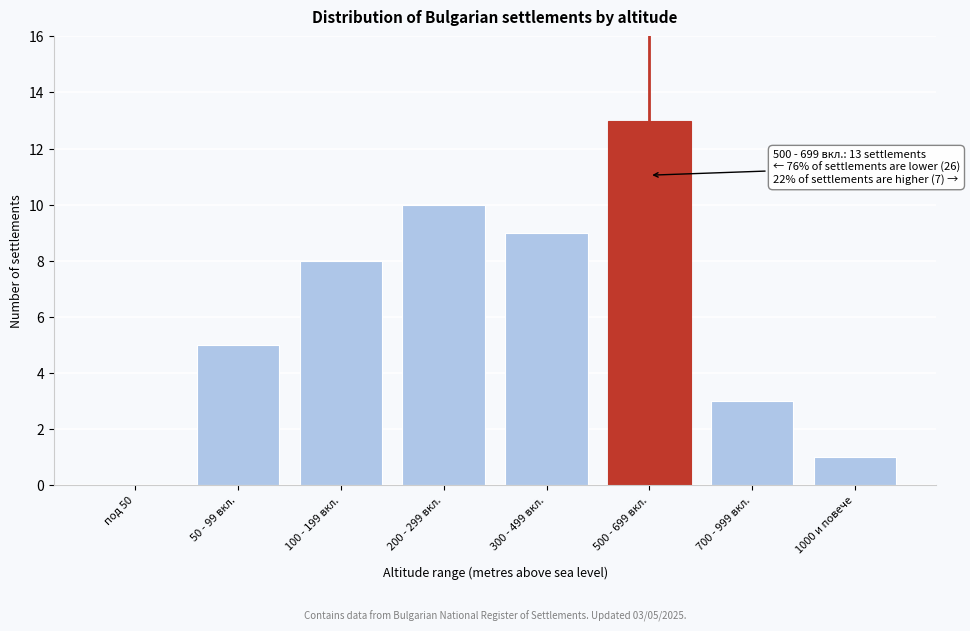

Reading left to right, list all the values displayed in this chart.

под 50=0	50 - 99 вкл.=5	100 - 199 вкл.=8	200 - 299 вкл.=10	300 - 499 вкл.=9	500 - 699 вкл.=13	700 - 999 вкл.=3	1000 и повече=1